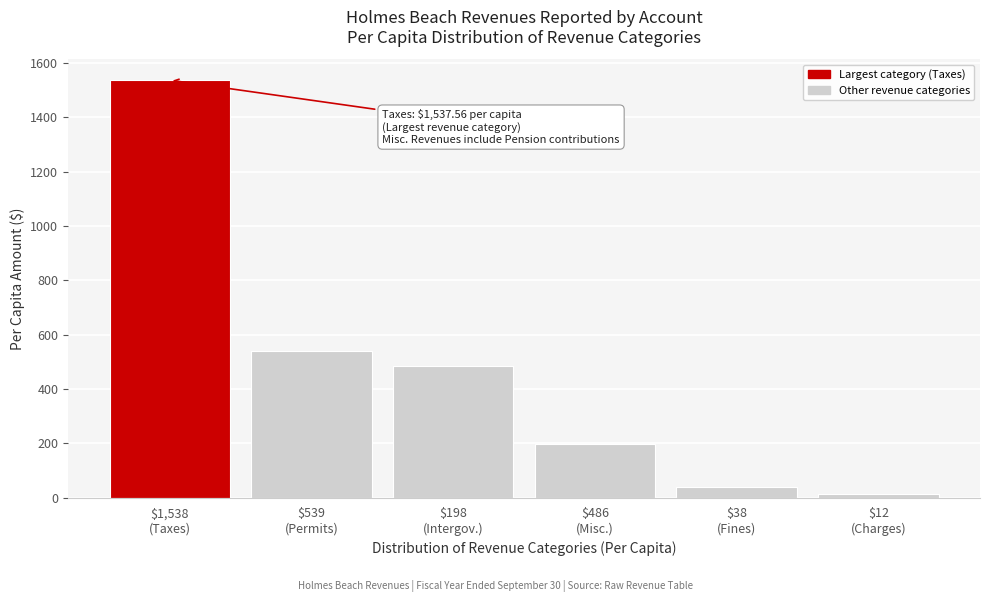

Reading left to right, extract all data points from this chart.

1537.6	538.6	485.6	198.3	37.6	12.1